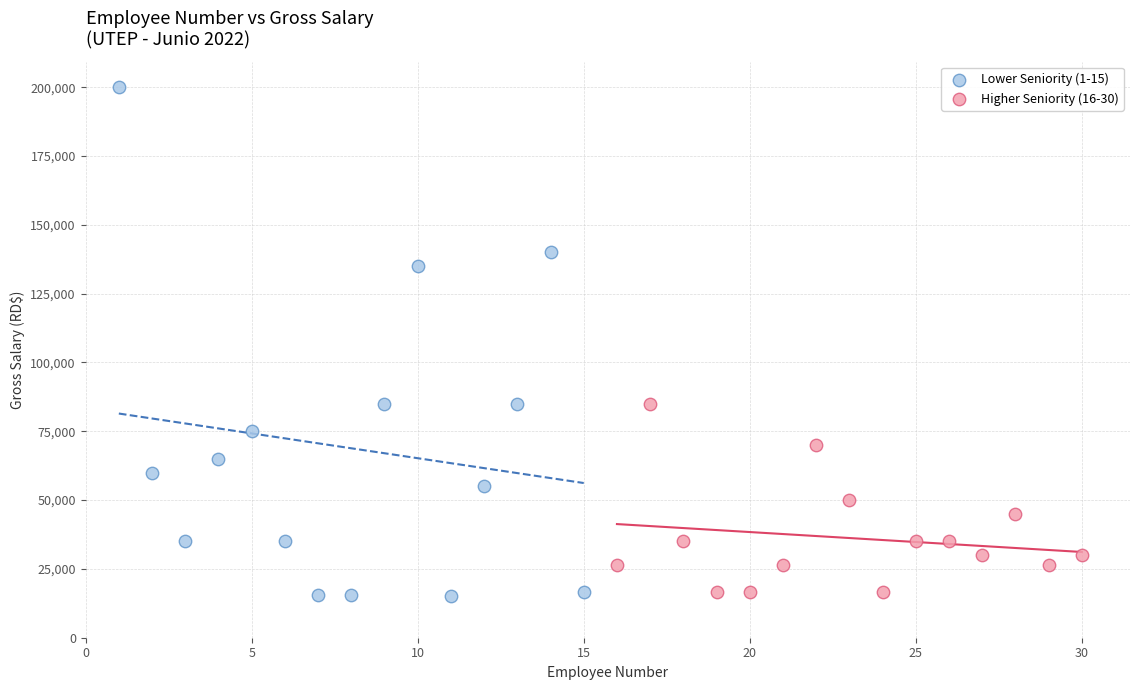

What are all the series names shown in the legend?

Lower Seniority (1-15), Higher Seniority (16-30)